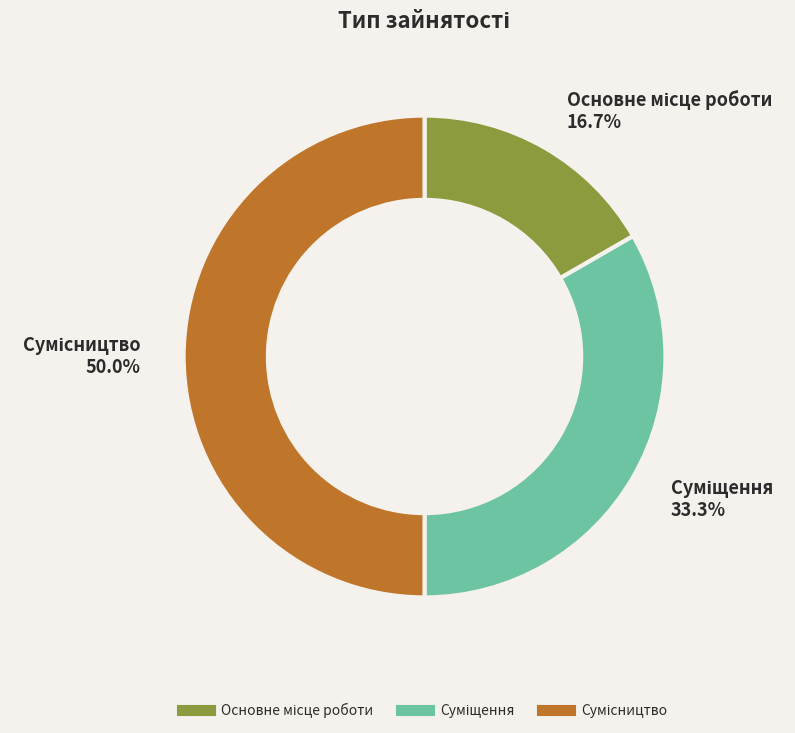

To the nearest percent, what is the combined percentage of Суміщення and Сумісництво?

83%